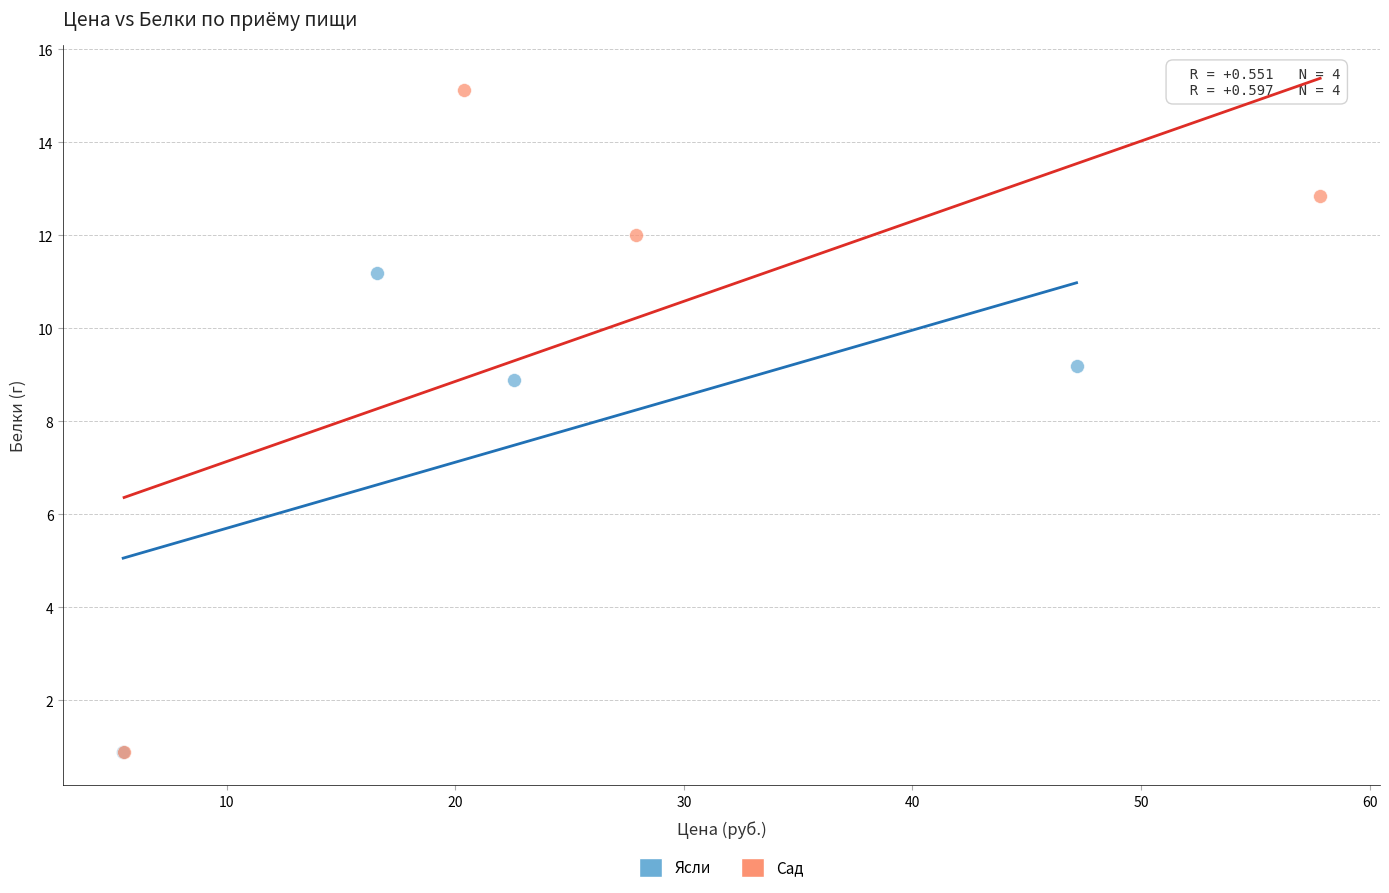

Which series reaches the maximum Y coordinate?

Сад